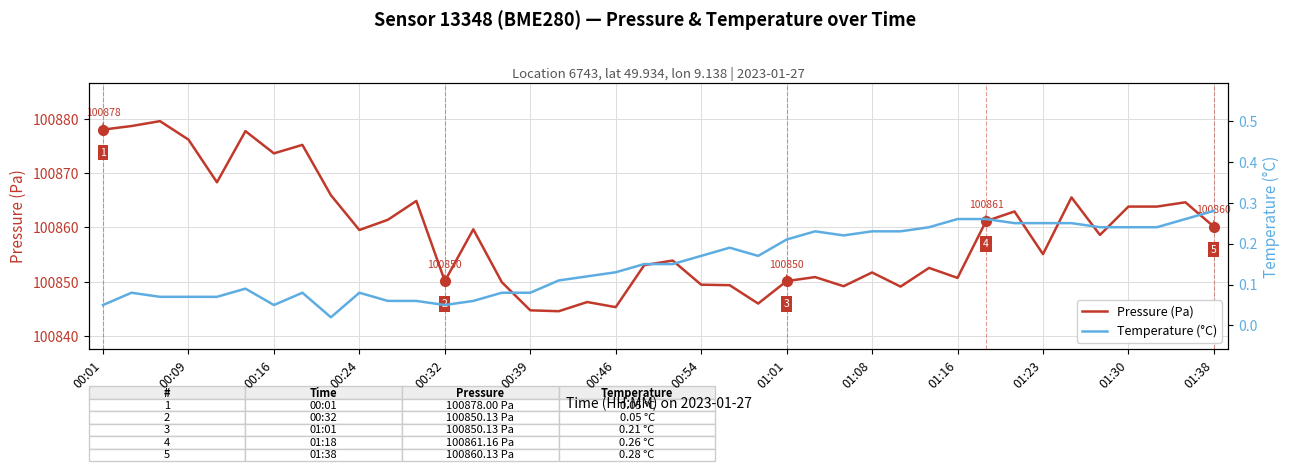

What are all the series names shown in the legend?

Pressure (Pa), Temperature (°C)